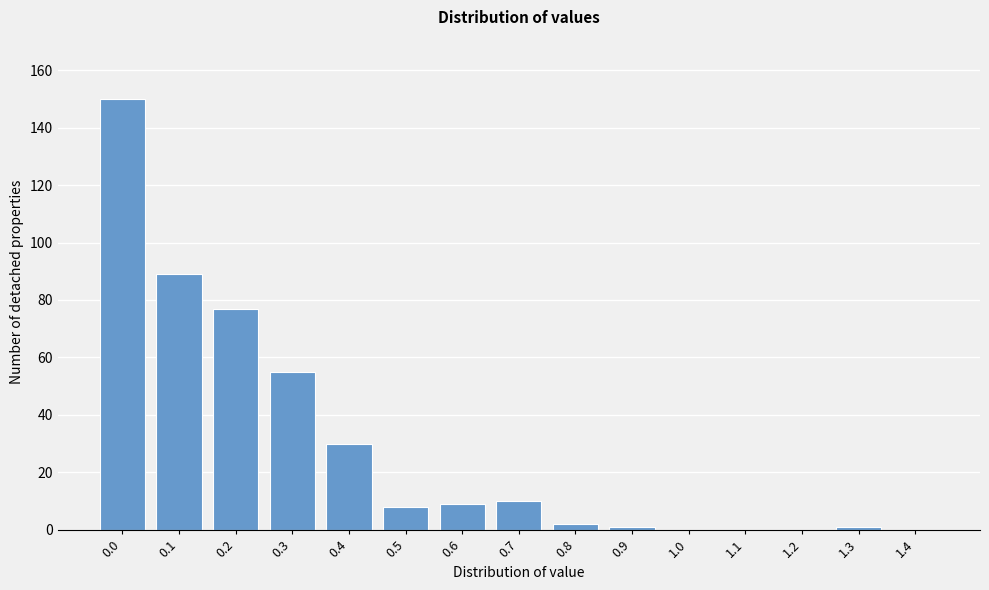

Reading left to right, extract all data points from this chart.

0.0=150	0.1=89	0.2=77	0.3=55	0.4=30	0.5=8	0.6=9	0.7=10	0.8=2	0.9=1	1.0=0	1.1=0	1.2=0	1.3=1	1.4=0